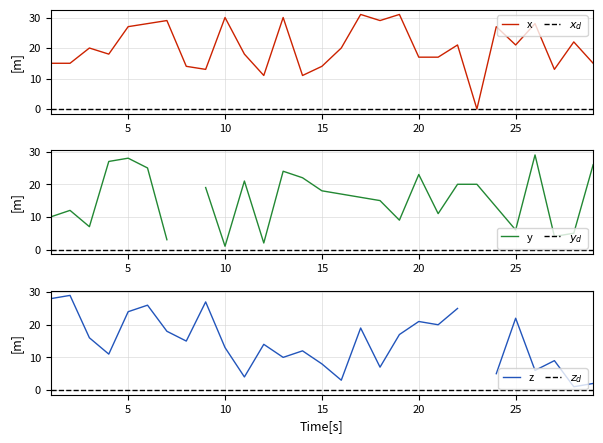

What is the difference between the maximum and minimum values in the y series?

28.0